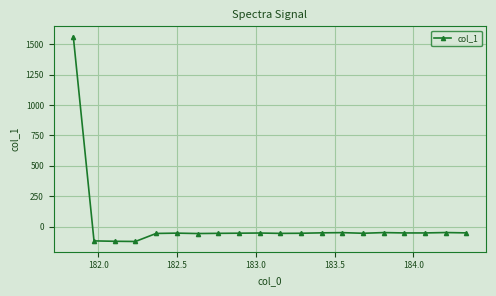

What is the minimum value shown in the chart?

-121.6